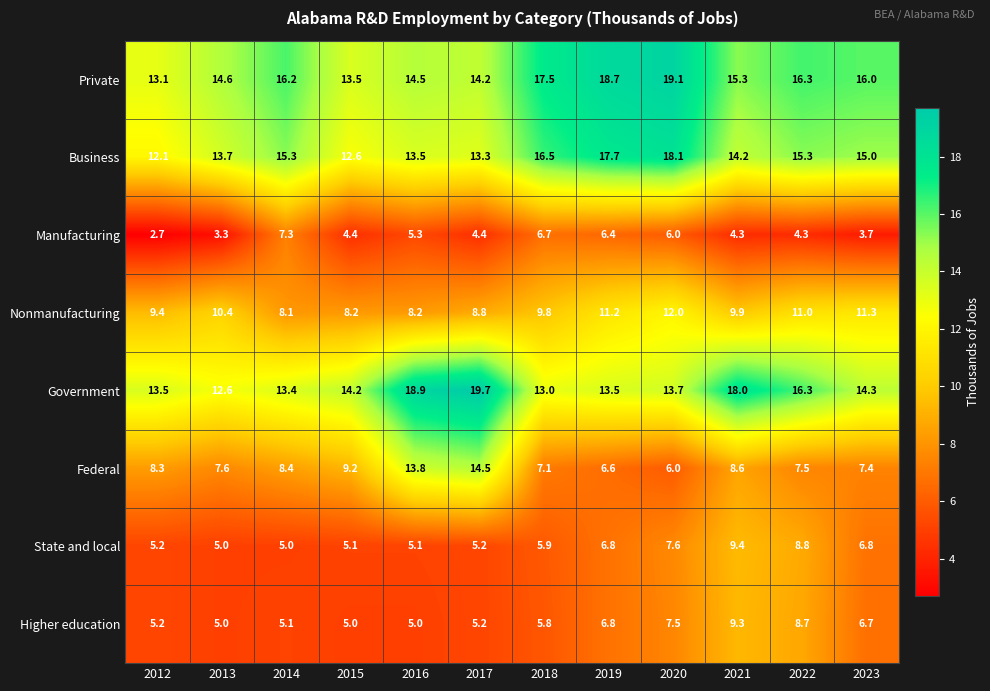

The value of Nonmanufacturing at 2023 is 17.7. True or false?

False